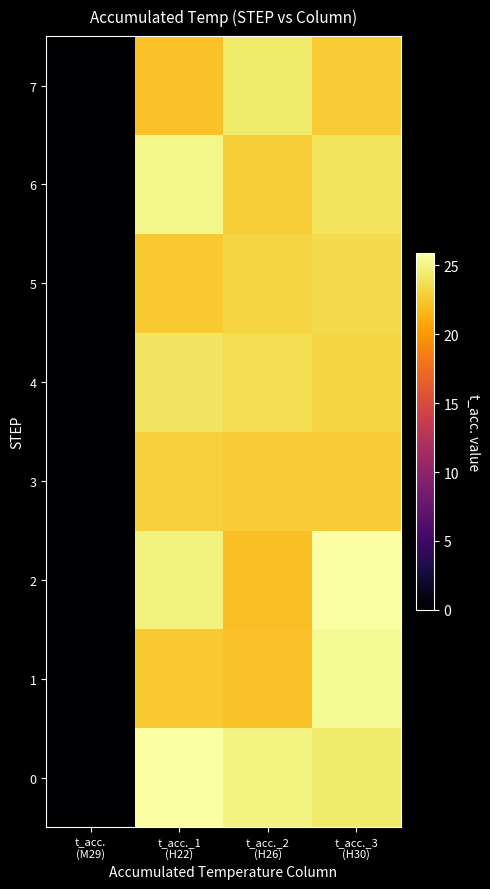

Between t_acc._2 (H26) and t_acc._3 (H30), which series saw the biggest shift?

2